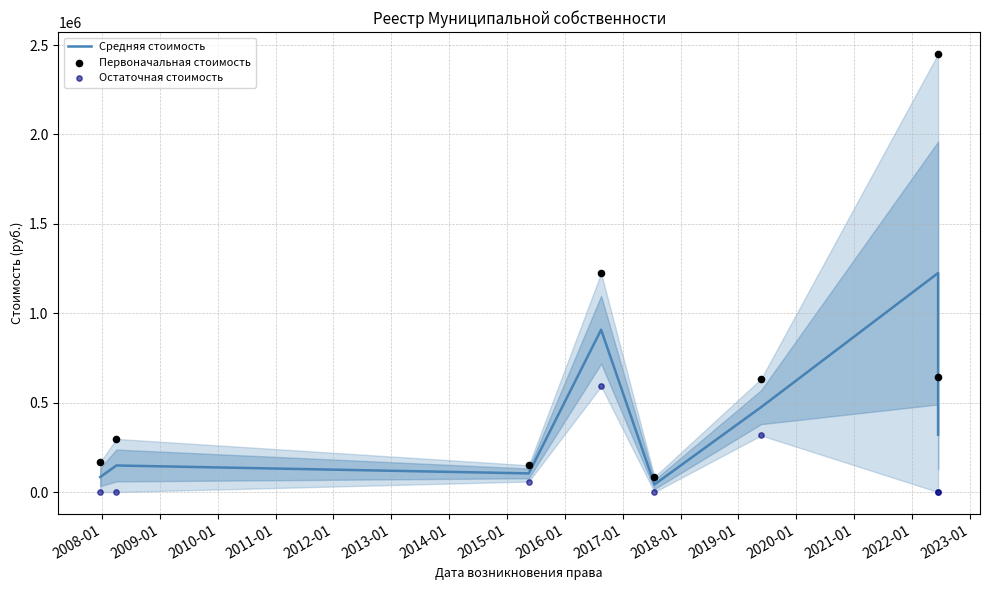

At how many categories does at least one series exceed 2973?

8